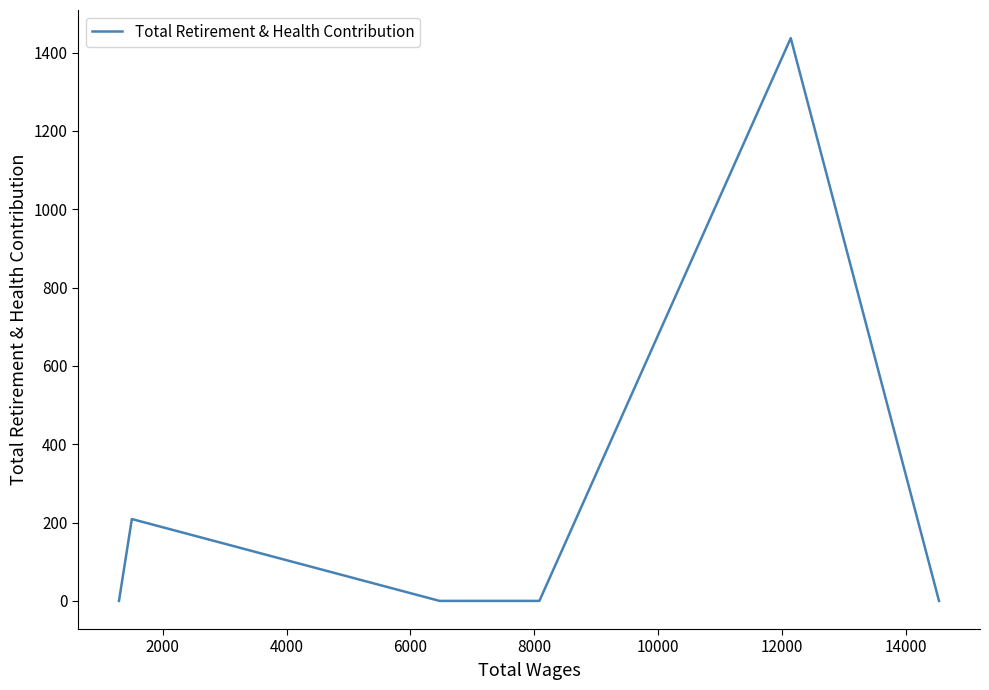

What is the difference between the maximum and second lowest values?

1437